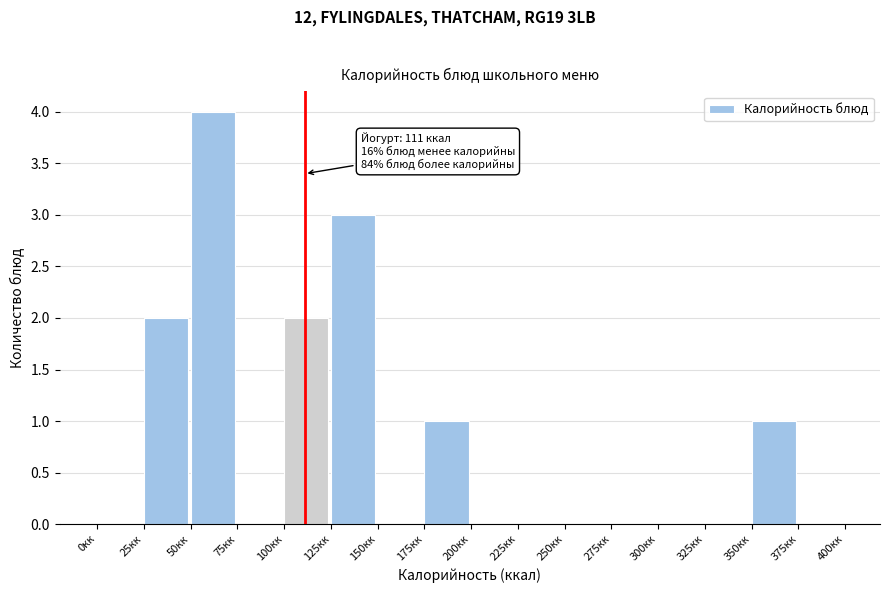

Over which range of the x-axis is the bar tallest?

50 to 75